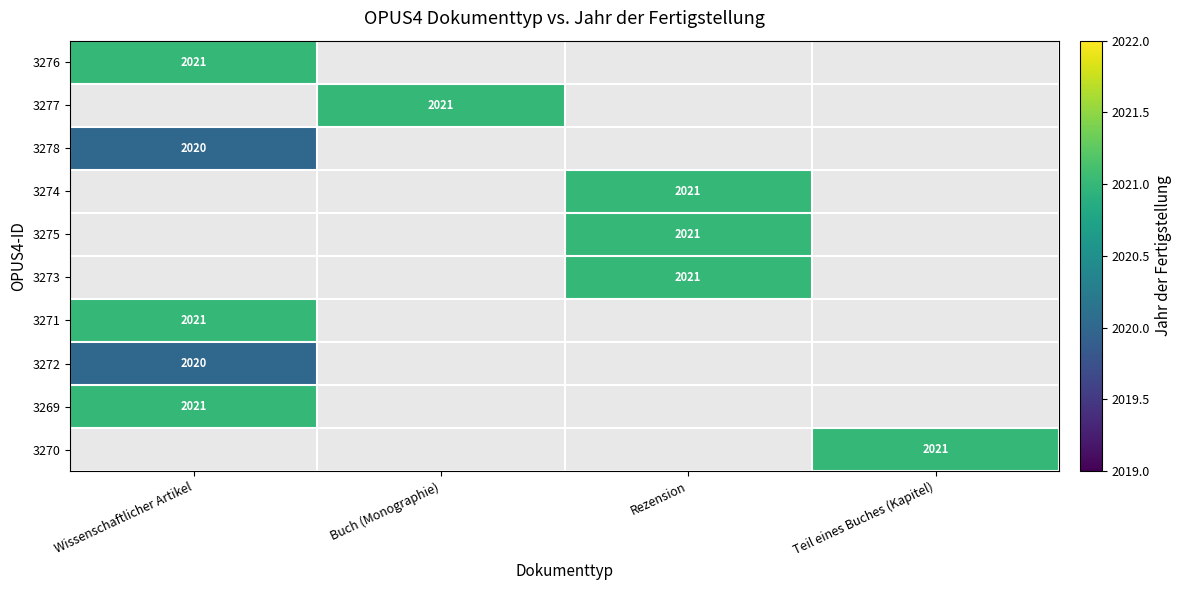

How many positive values does the 3276 series have?

1